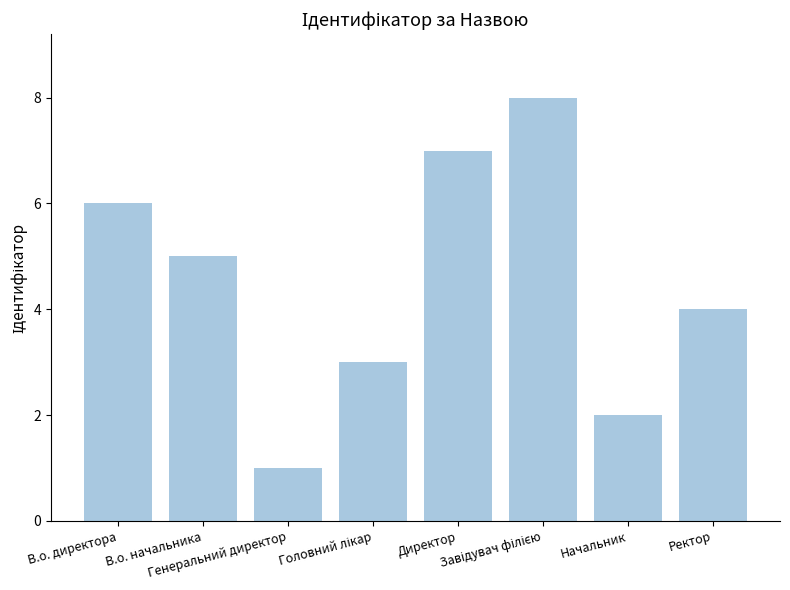

How many series are shown in this chart?

1